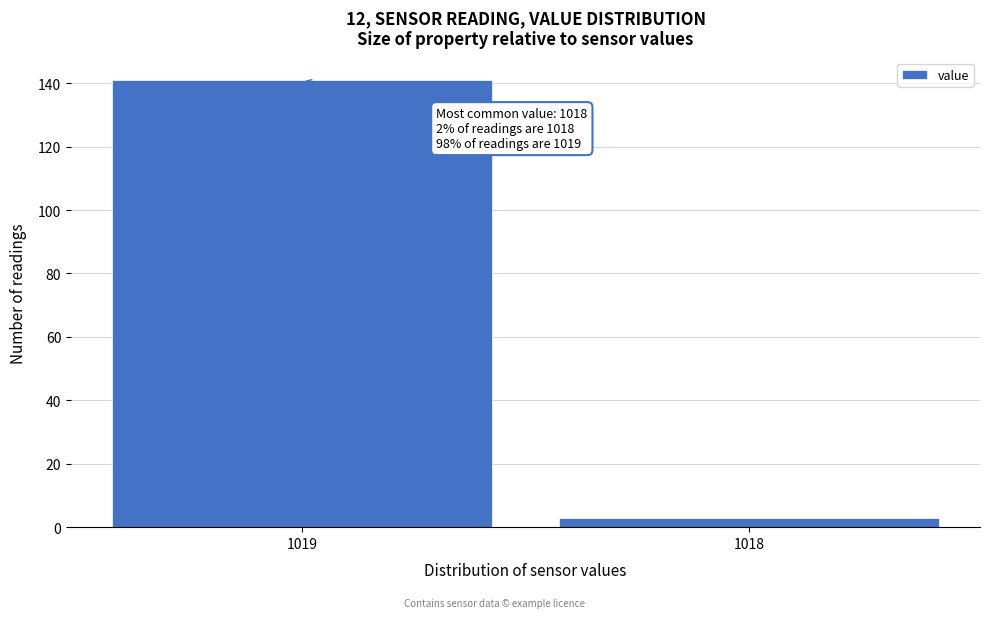

Reading right to left, list all the values displayed in this chart.

3	141